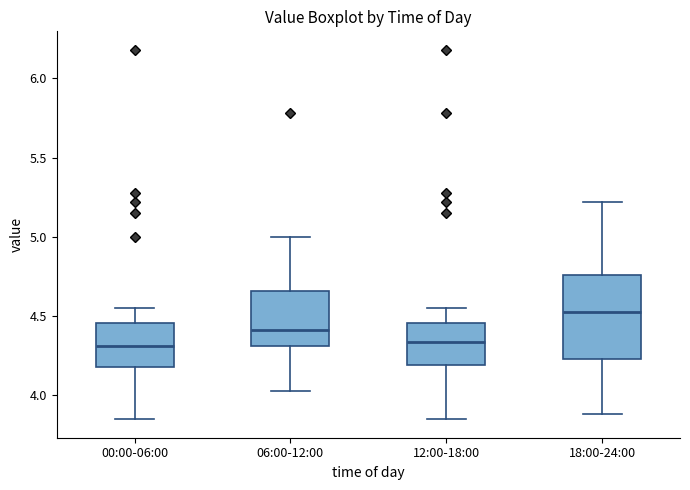

Reading left to right, transcribe this box plot: for each box, give where its median line is, the range the box spans, and where its two whiskers end, as read against the y-axis. The values are not printed on the chart, so give them approximately, as read against the axis.

00:00-06:00: median 4.30, box 4.20 to 4.45, whiskers 3.85 to 4.55
06:00-12:00: median 4.40, box 4.30 to 4.65, whiskers 4.05 to 5.00
12:00-18:00: median 4.35, box 4.20 to 4.45, whiskers 3.85 to 4.55
18:00-24:00: median 4.55, box 4.25 to 4.75, whiskers 3.90 to 5.20